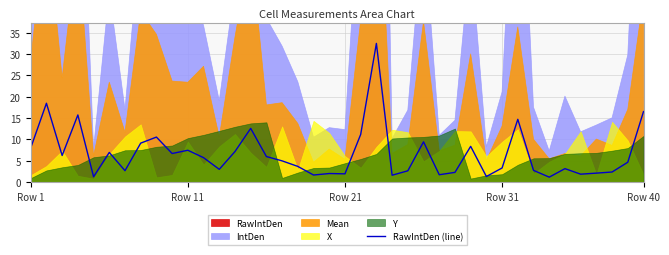

What is the minimum value for RawIntDen (line)?

1.1